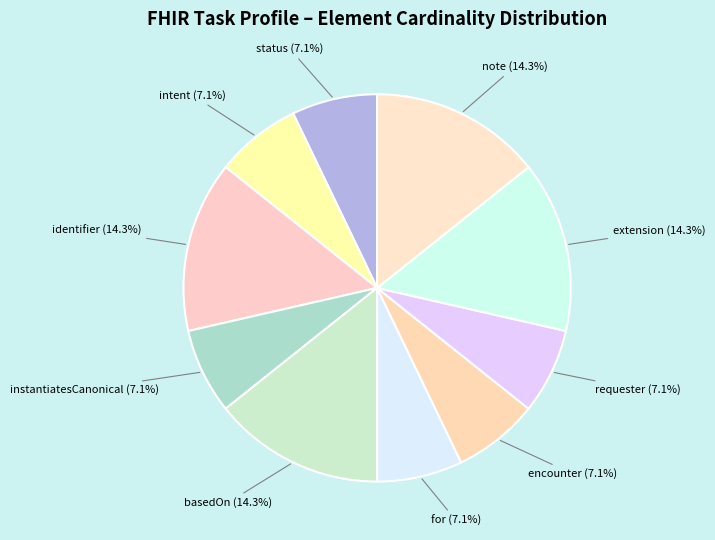

Does status represent more than half of the total?

No